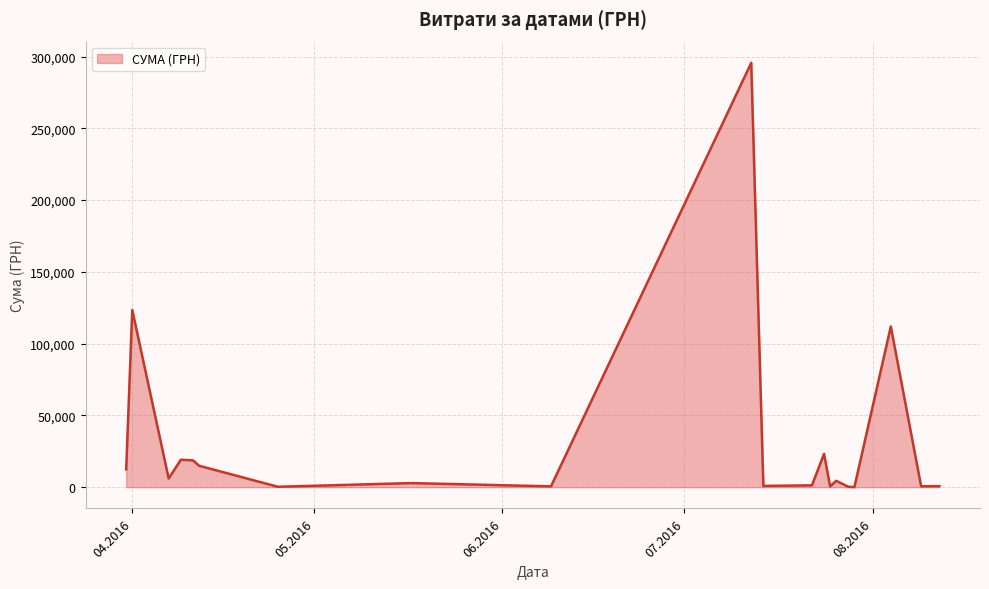

What is the difference between the maximum and minimum values?

295540.8